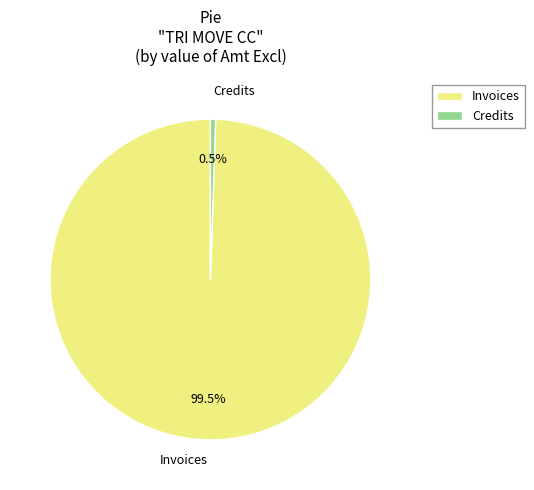

Which category has the biggest portion of the pie?

Invoices